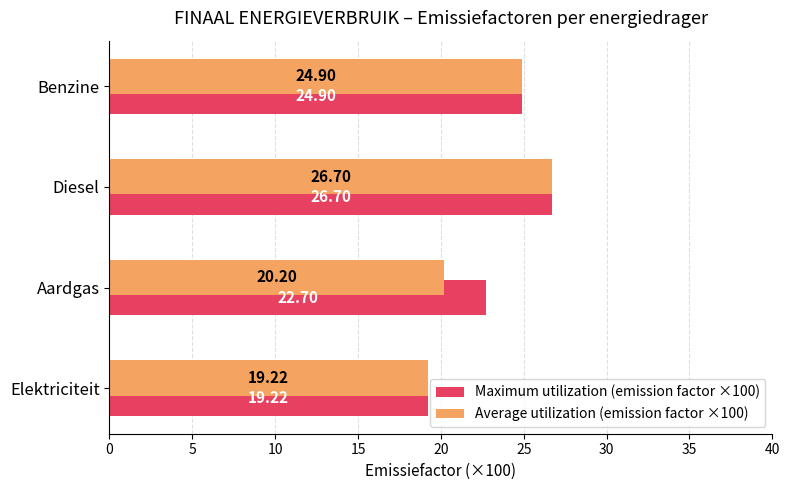

Where is Average utilization (emission factor ×100) nearest to the value 22?

Aardgas